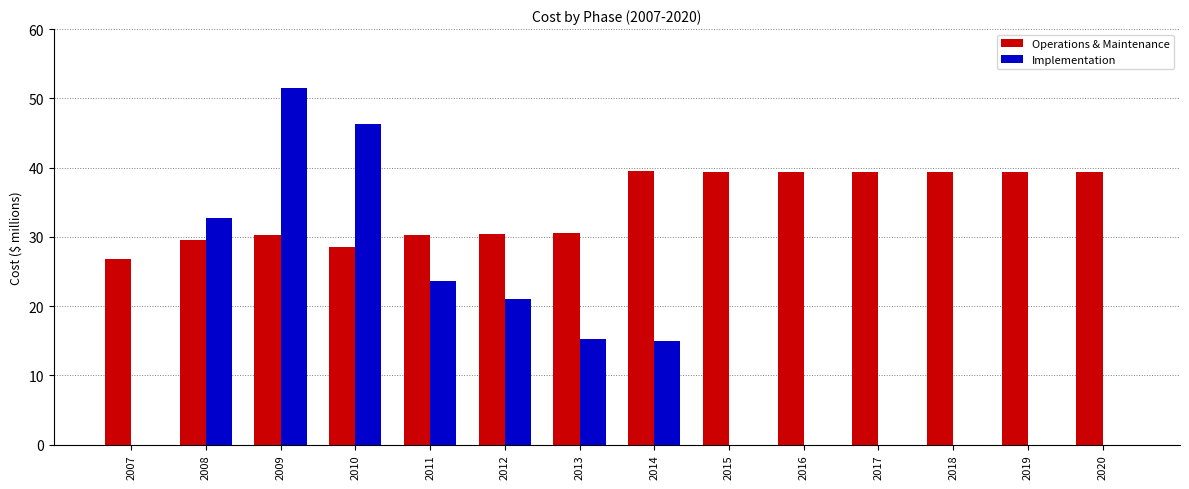

How many groups of bars are there?

14